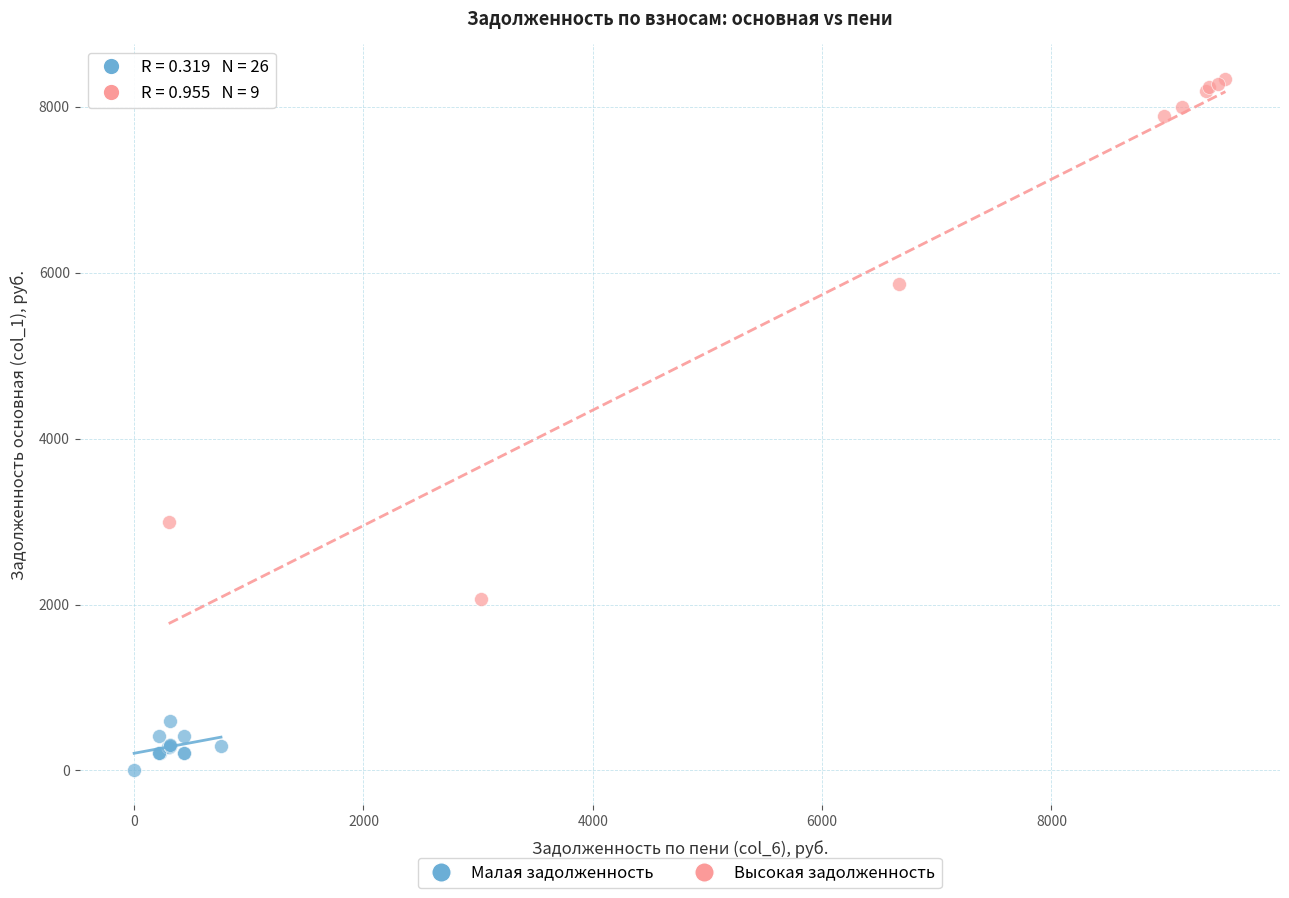

Which series contains the lowest Y value?

Малая задолженность